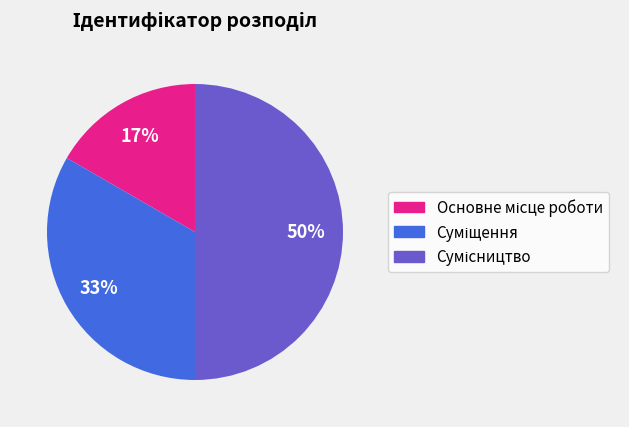

To the nearest percent, what is the difference between the largest and smallest slice percentages?

33%